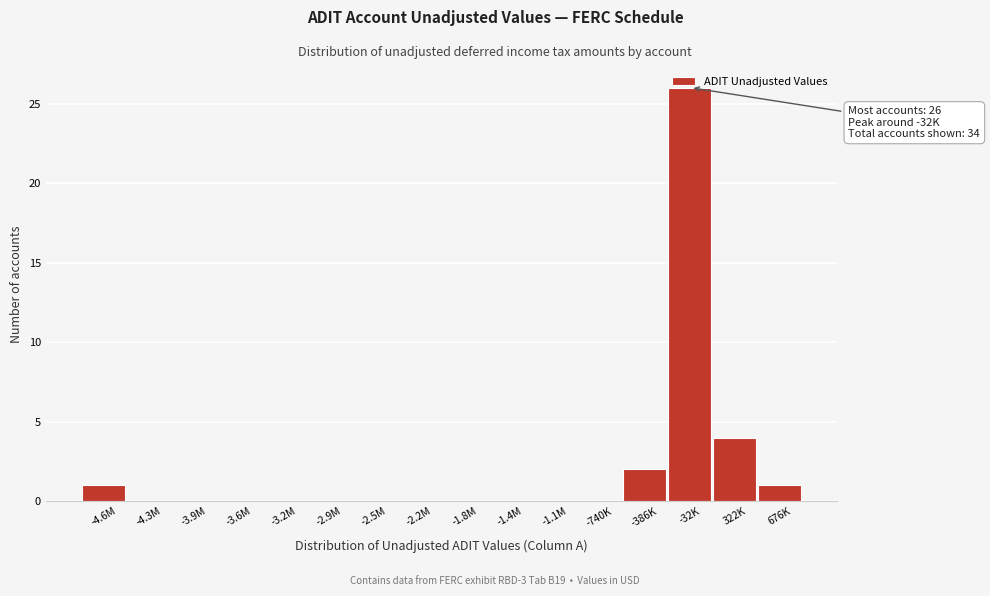

Which category has the highest value across all series?

-32K